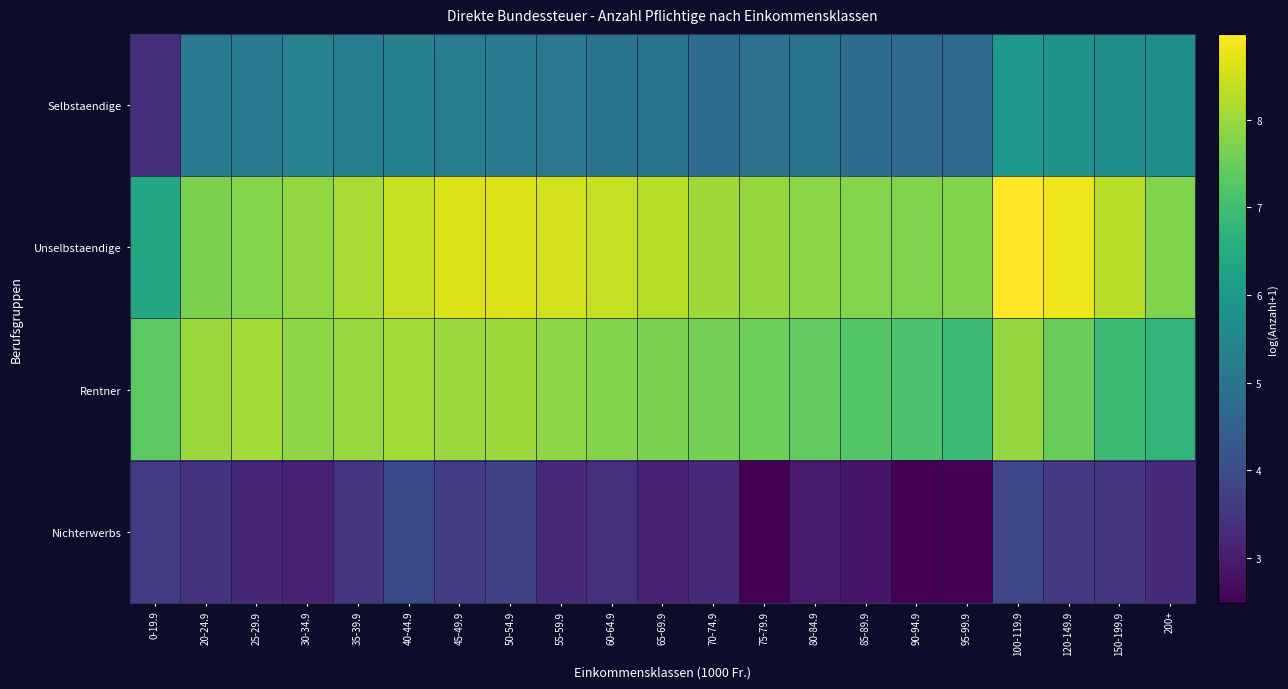

What is the total value across all series at 40-44.9?

25.8